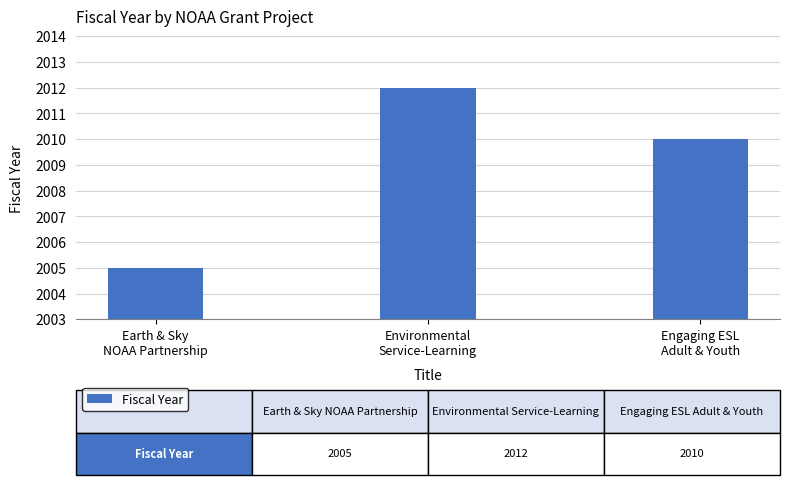

Is it true that the value at Environmental
Service-Learning is 2012?

True